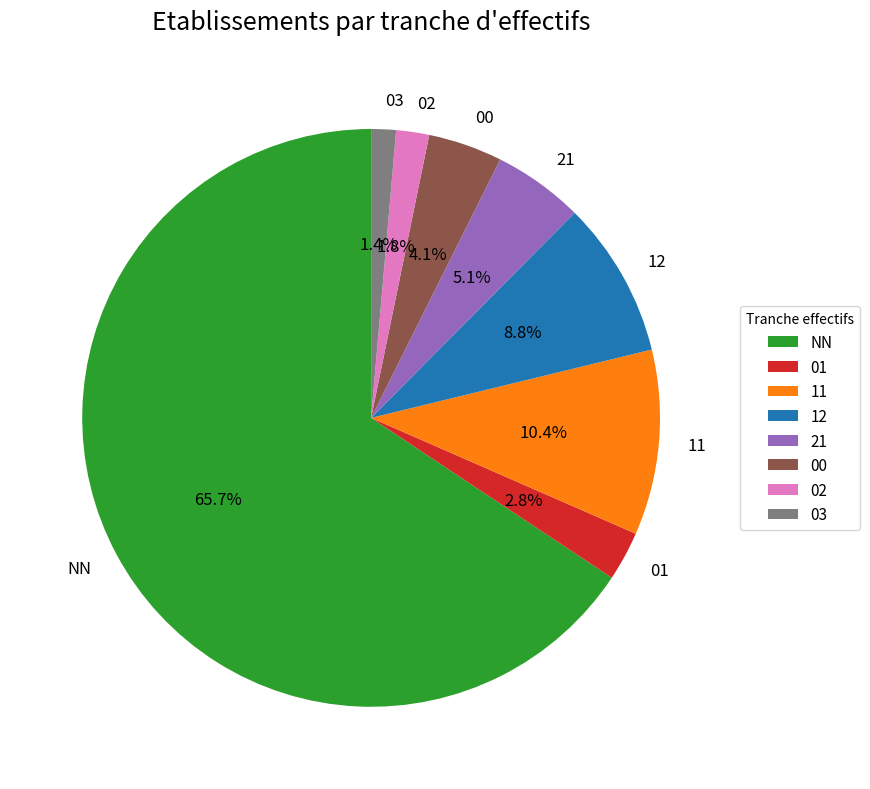

Is the sum of NN and 00 greater than half?

Yes